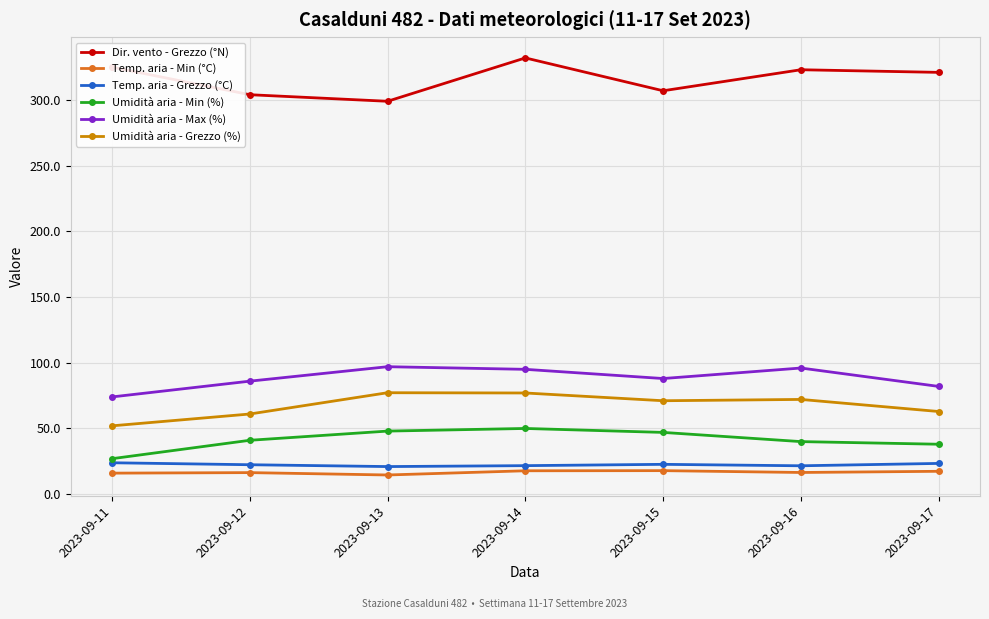

What is the value of the Umidità aria - Grezzo (%) point at the 7th from the left?

62.9